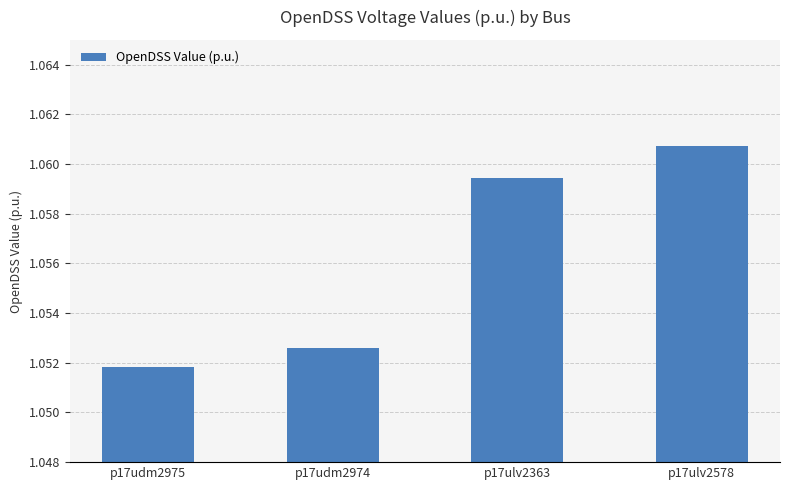

List the labels in order of value, largest first.

p17ulv2578, p17ulv2363, p17udm2974, p17udm2975